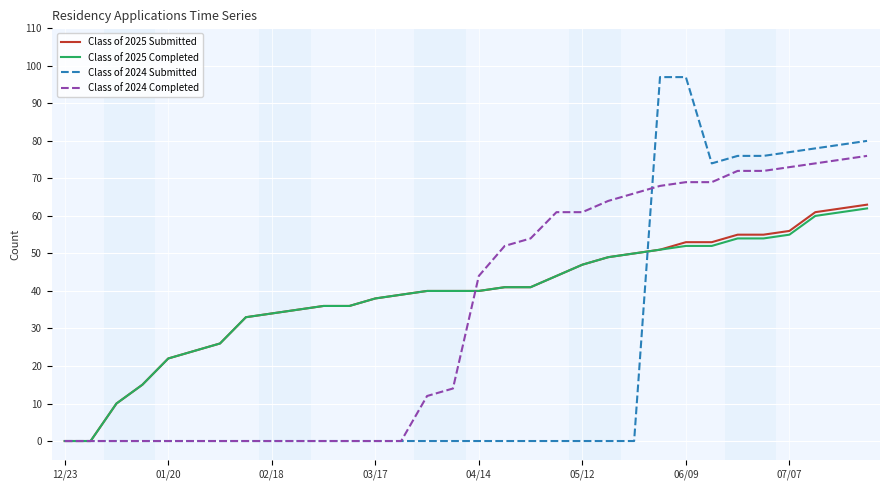

At how many categories does at least one series exceed 95?

2